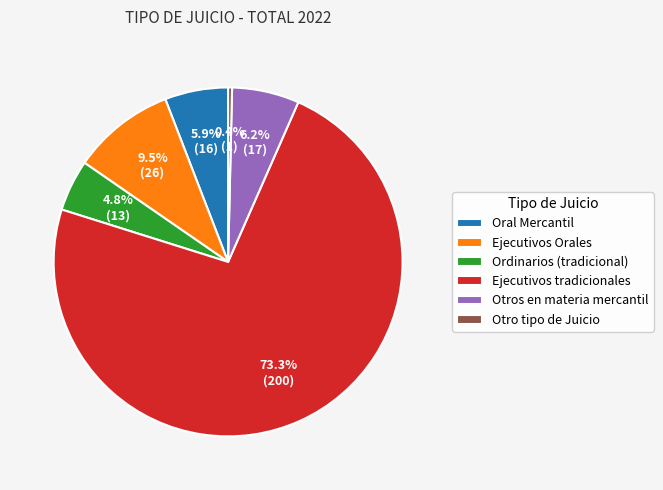

What percentage is NOT represented by Oral Mercantil?

94.1%